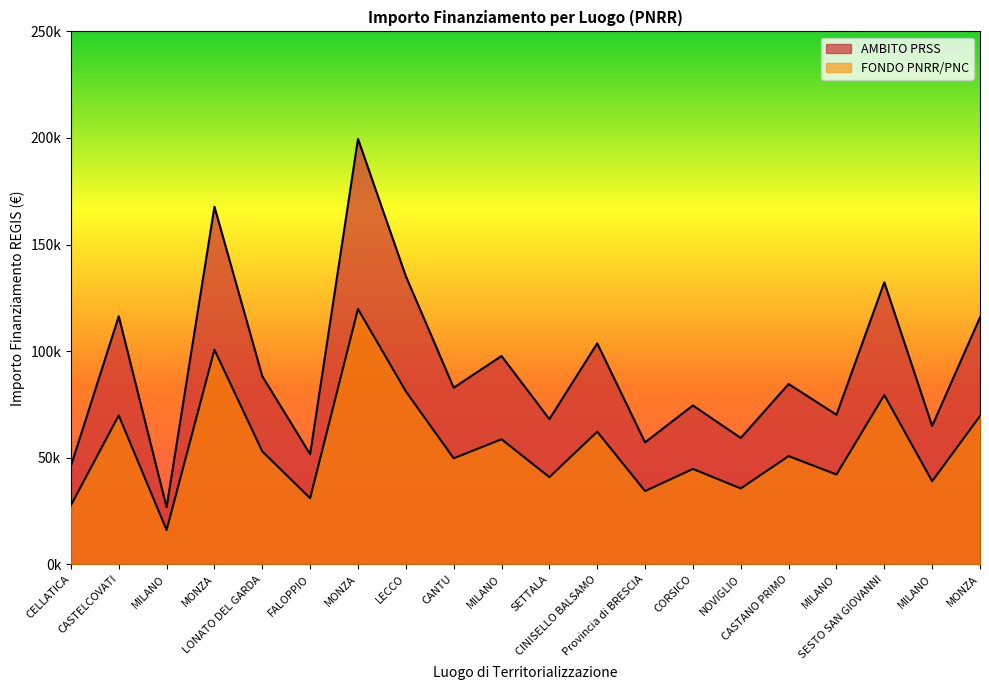

Reading right to left, list all the values displayed in this chart.

AMBITO PRSS: 115789.8	64886.6	132279.7	70120.9	84538.8	59229.0	74486.0	57160.7	103619.9	68057.8	97694.9	82798.6	135157.2	199567.7	51620.1	88213.8	167724.8	26730.0	116324.6	46044.5
FONDO PNRR/PNC: 69473.9	38931.9	79367.8	42072.5	50723.3	35537.4	44691.6	34296.4	62171.9	40834.7	58616.9	49679.2	81094.3	119740.6	30972.1	52928.3	100634.9	16038.0	69794.7	27626.7